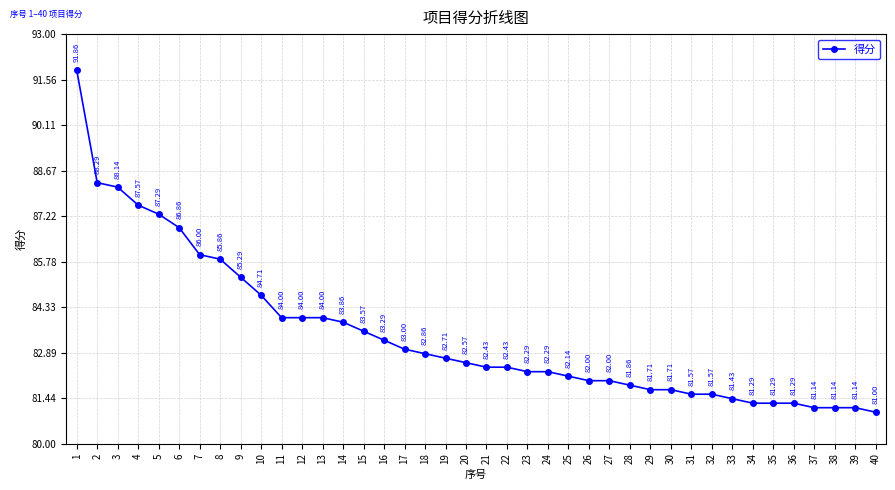

Reading right to left, list all the values displayed in this chart.

81.0	81.1	81.1	81.1	81.3	81.3	81.3	81.4	81.6	81.6	81.7	81.7	81.9	82.0	82.0	82.1	82.3	82.3	82.4	82.4	82.6	82.7	82.9	83.0	83.3	83.6	83.9	84.0	84.0	84.0	84.7	85.3	85.9	86.0	86.9	87.3	87.6	88.1	88.3	91.9